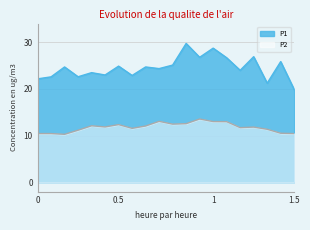

List the series in order of their overall mean, lowest first.

P2, P1